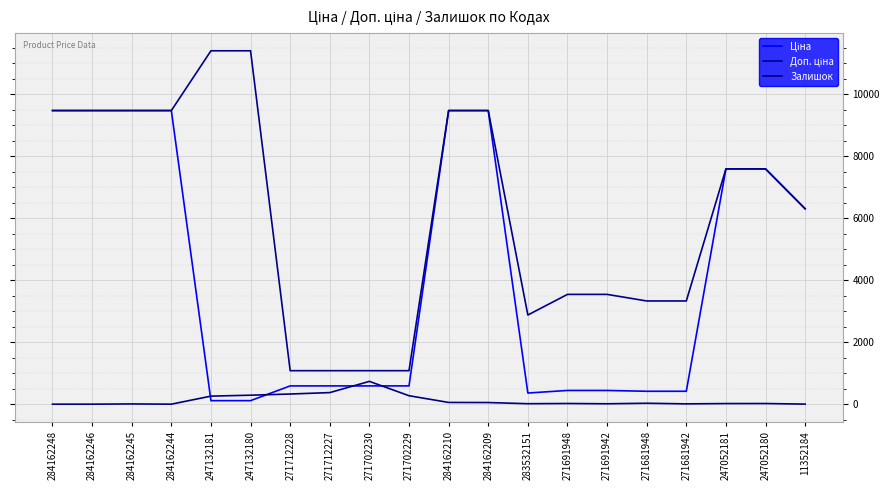

Does the chart display data point markers on the line(s)?

No